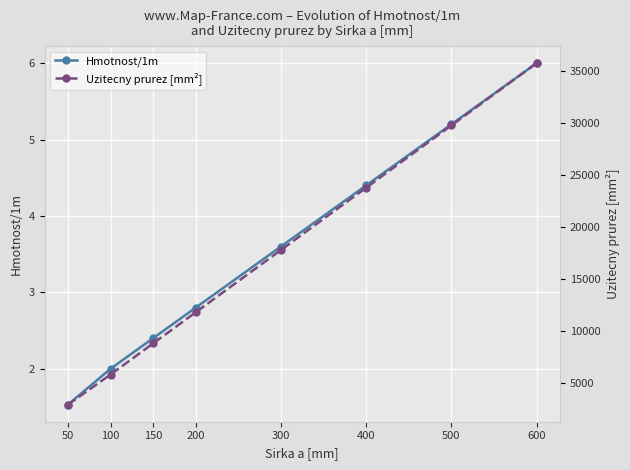

Which category has the lowest value in the Hmotnost/1m series?

50